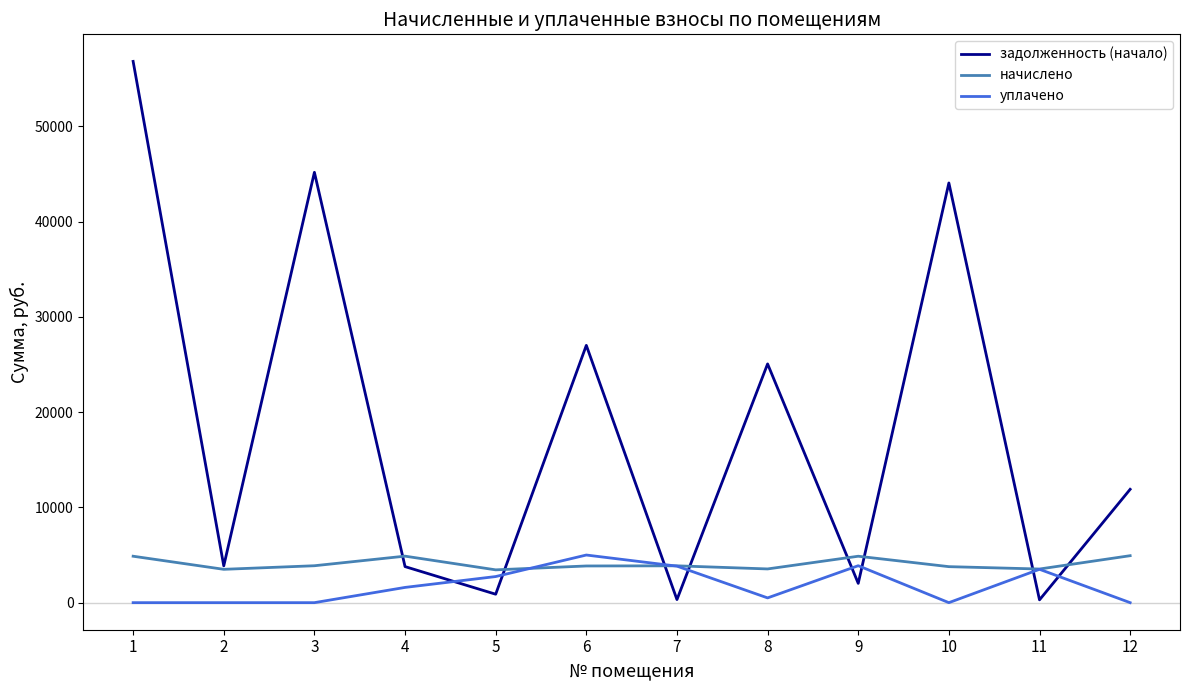

At 1, list the series in order from largest to smallest.

задолженность (начало), начислено, уплачено